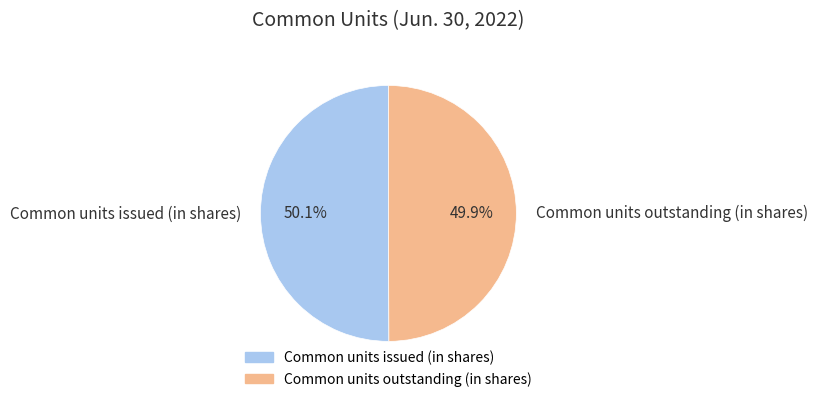

Does any single category account for the majority?

Yes